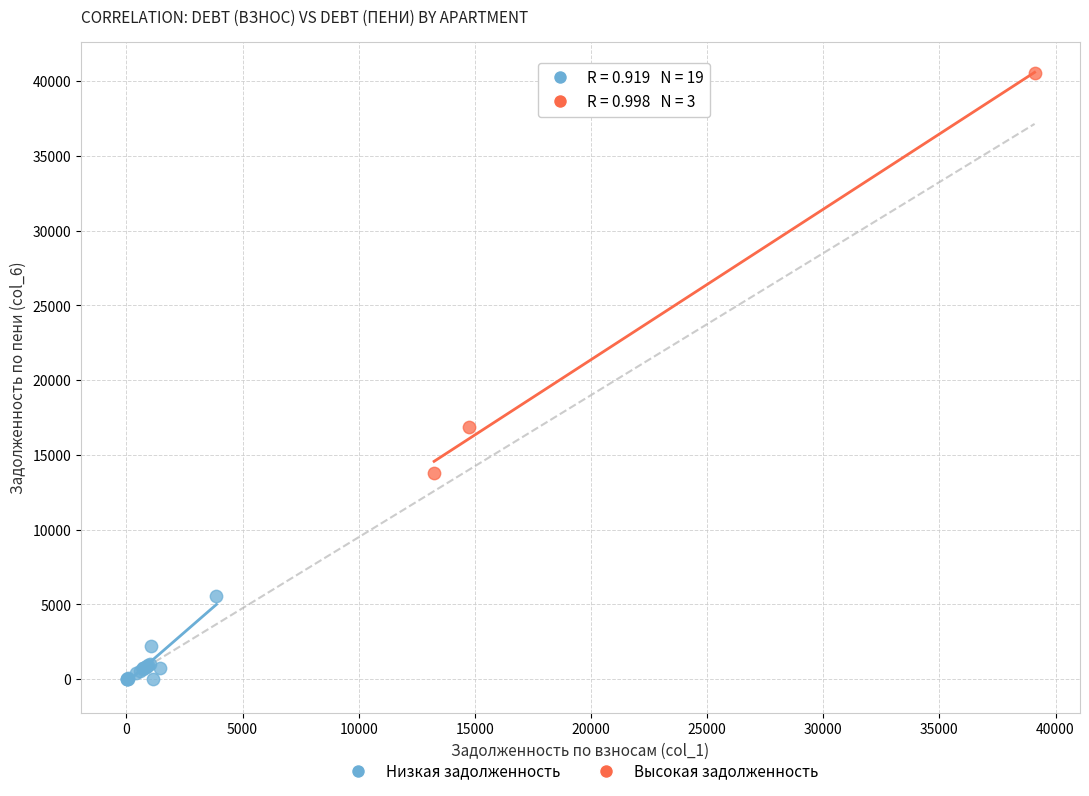

Which series contains the highest Y value?

Высокая задолженность